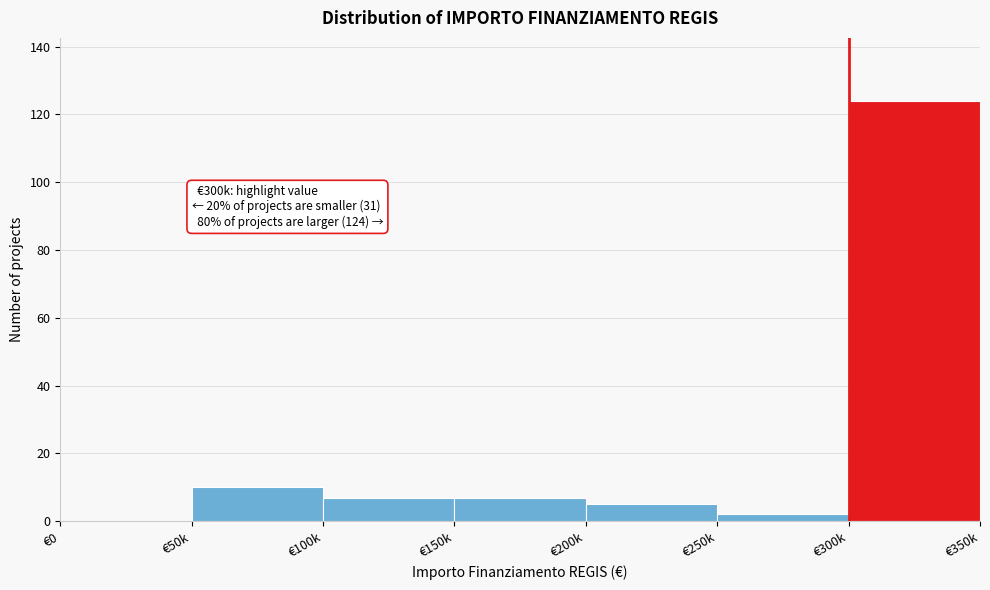

Reading left to right, list all the values displayed in this chart.

€0=0	€50k=10	€100k=7	€150k=7	€200k=5	€250k=2	€300k=124